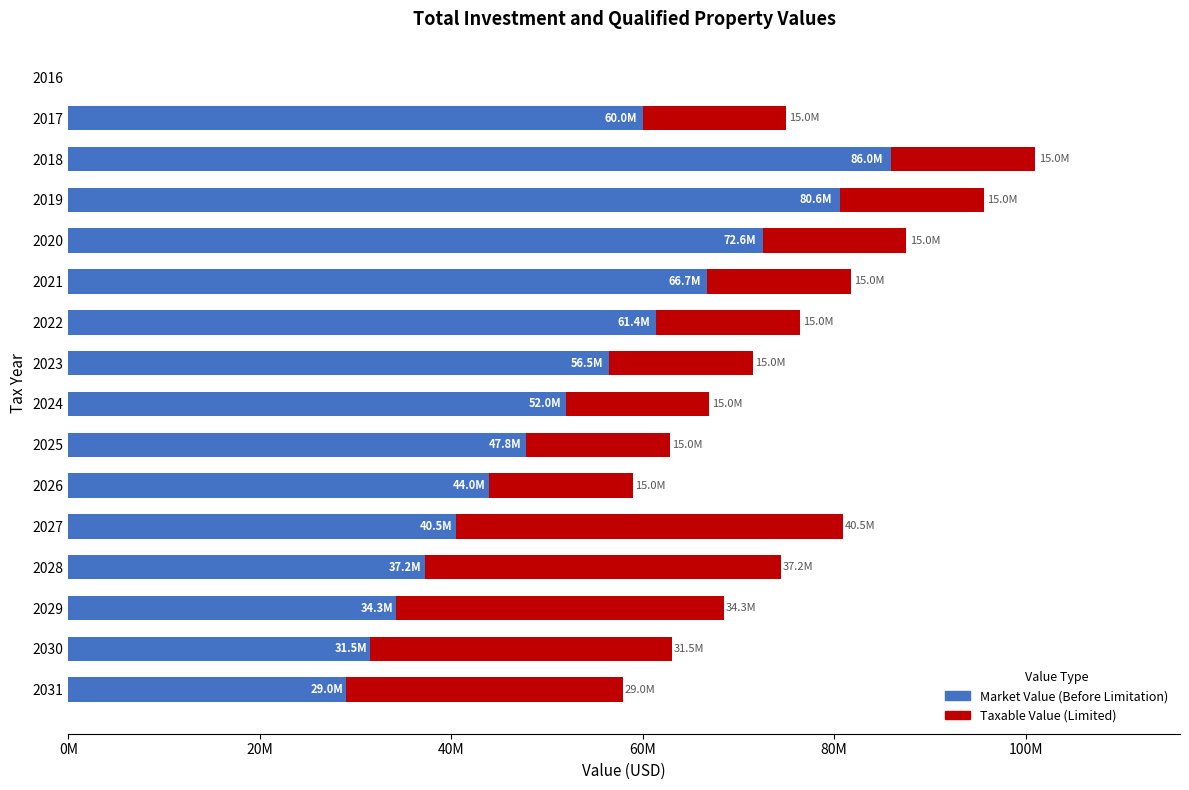

List the series in order of their overall mean, highest first.

Market Value (Before Limitation), Taxable Value (Limited)